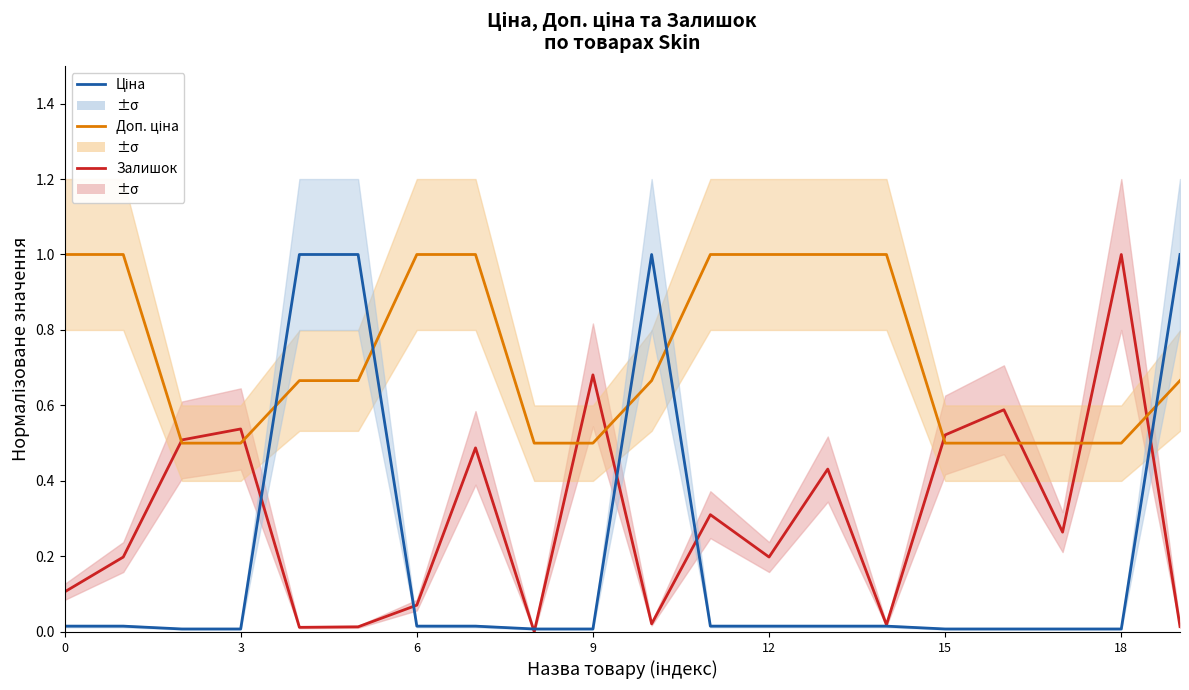

Is the value of Залишок at 15 greater than the value of Ціна at 12?

No